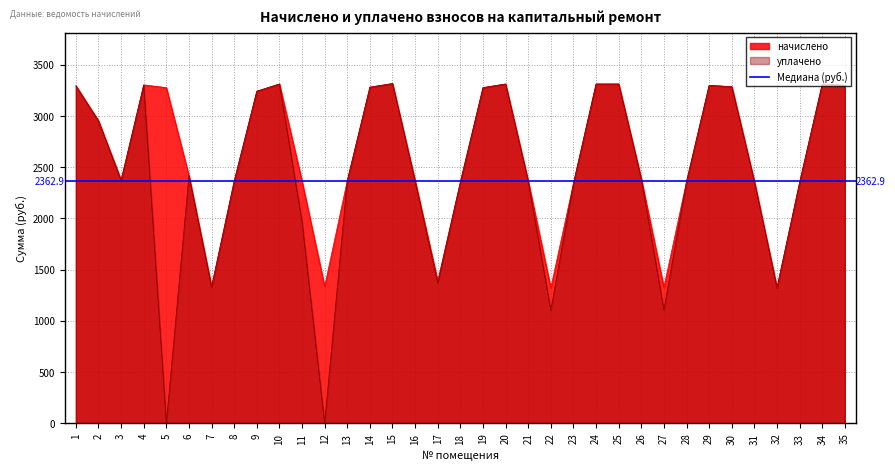

Reading left to right, transcribe all the data shown in this chart.

начислено: 3294.0	2951.4	2371.7	3302.8	3276.4	2415.6	1330.8	2362.9	3241.3	3311.6	2362.9	1335.2	2367.3	3280.8	3316.0	2362.9	1387.9	2354.1	3276.4	3311.6	2362.9	1322.0	2341.0	3311.6	3311.6	2384.9	1326.4	2358.5	3298.4	3285.2	2358.5	1322.0	2349.7	3311.6	3298.4
уплачено: 3294.0	2951.4	2371.7	3302.8	0.0	2415.6	1330.8	2362.9	3241.3	3311.6	1969.1	0.0	2367.3	3280.8	3316.0	2362.9	1369.9	2354.1	3276.4	3311.6	2362.9	1101.7	2341.0	3311.6	3311.6	2384.9	1105.3	2358.5	3298.4	3285.2	2358.5	1322.0	2349.7	3311.6	3298.4